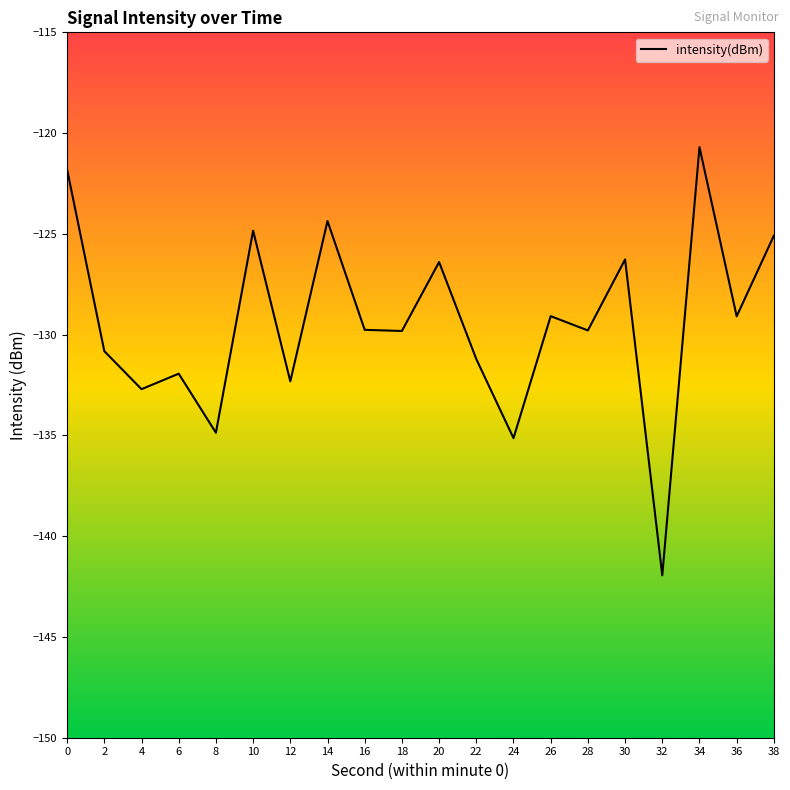

What is the greatest value displayed?

-120.7